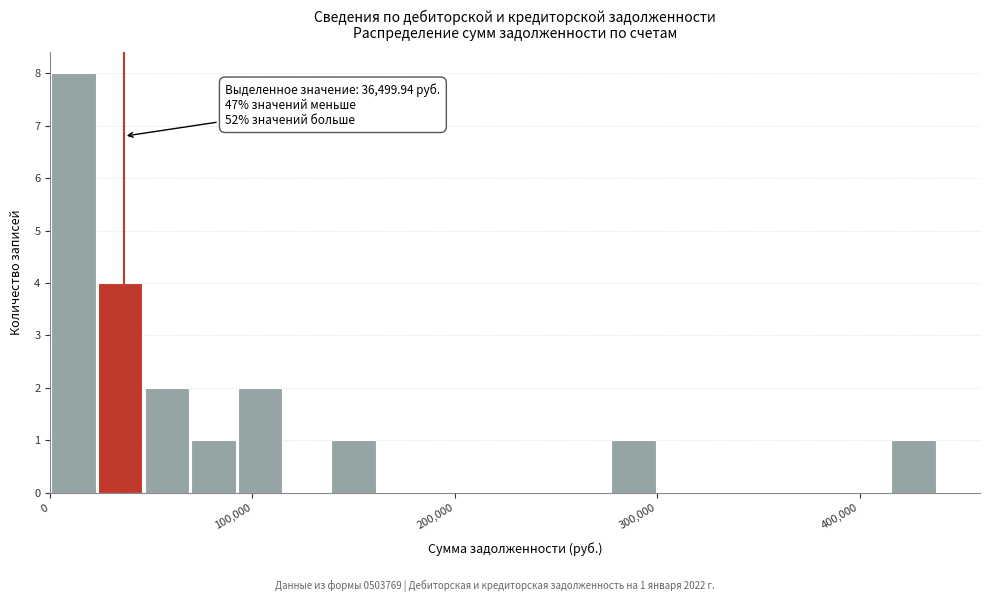

Read against the x-axis, roughly where is the centre of the tallest bar?

10000